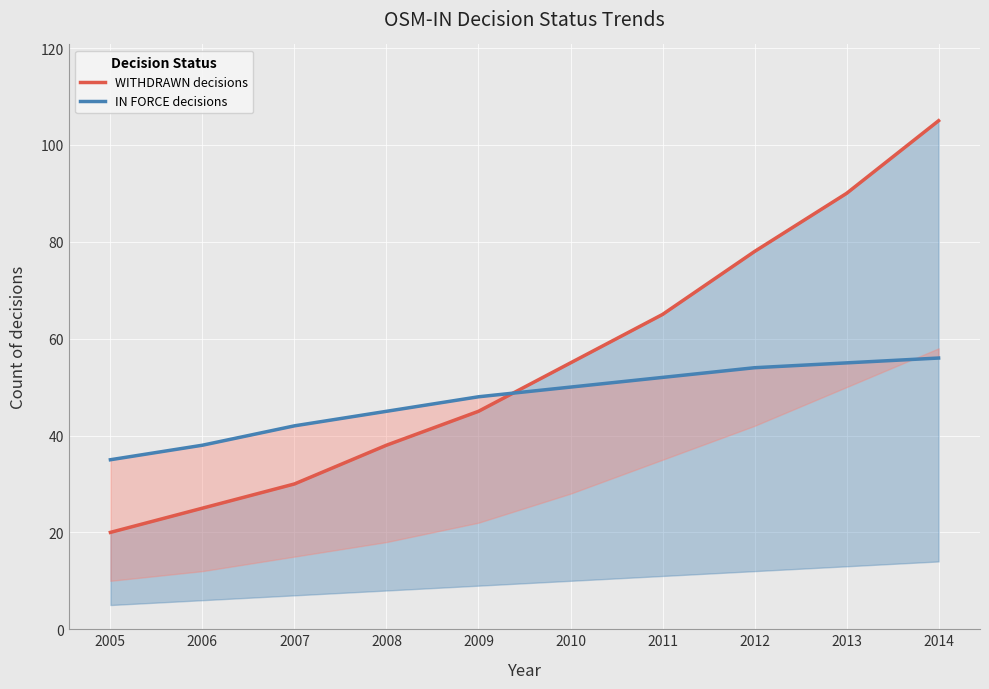

At which label is WITHDRAWN decisions closest to 62?

2011